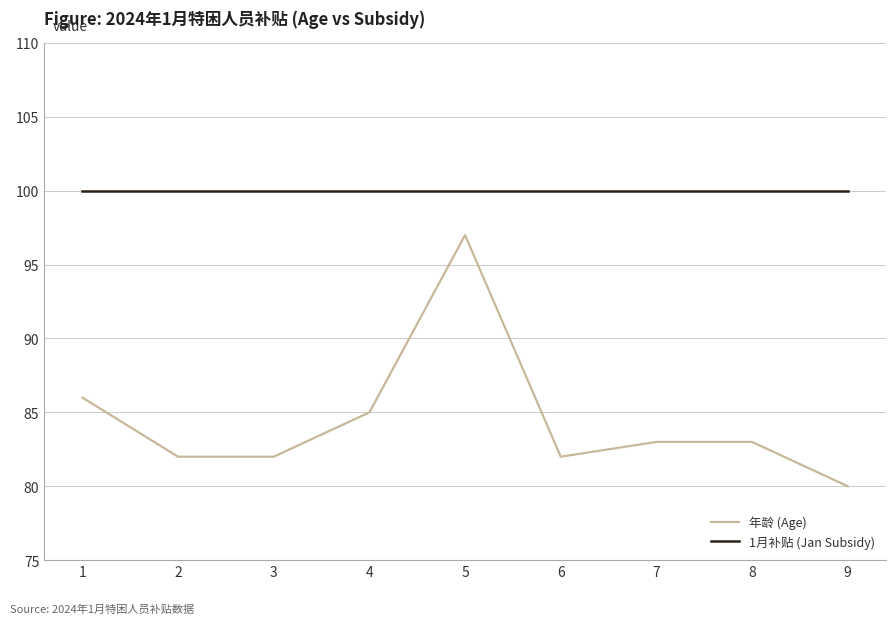

Is this an area chart (filled region under the line)?

No